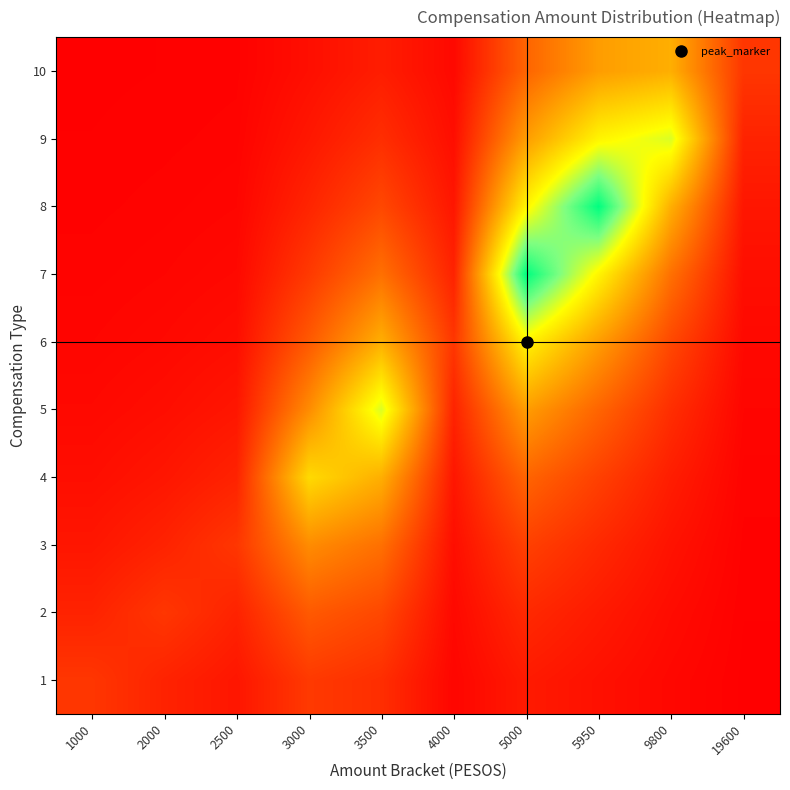

Rank the series by their maximum value, from lowest to highest.

1, 2, 3, 10, 4, 6, 5, 9, 7, 8